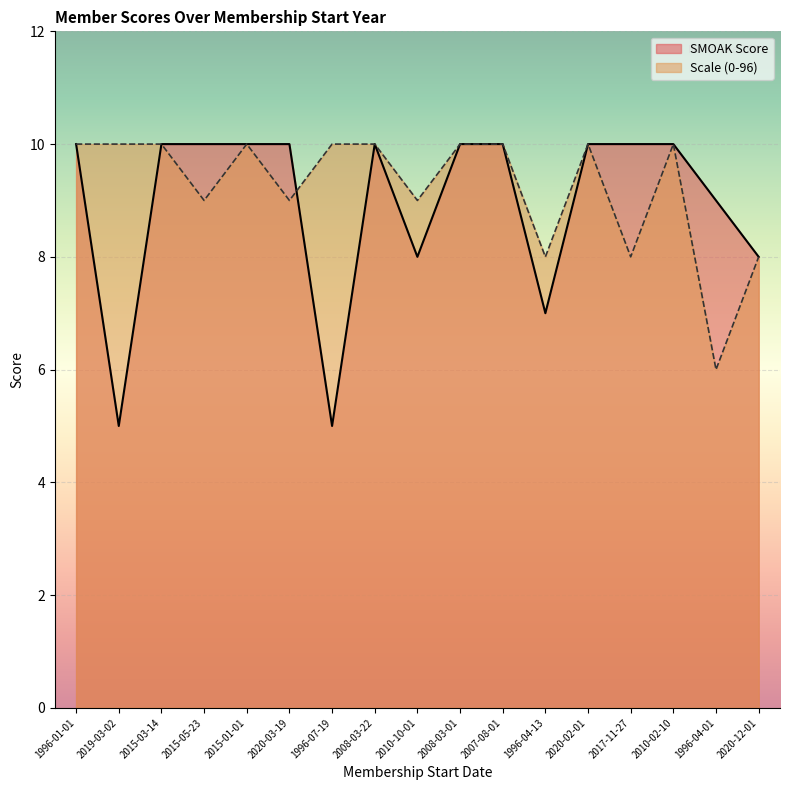

At 2010-02-10, list the series in order from largest to smallest.

SMOAK Score, Scale (0-96)